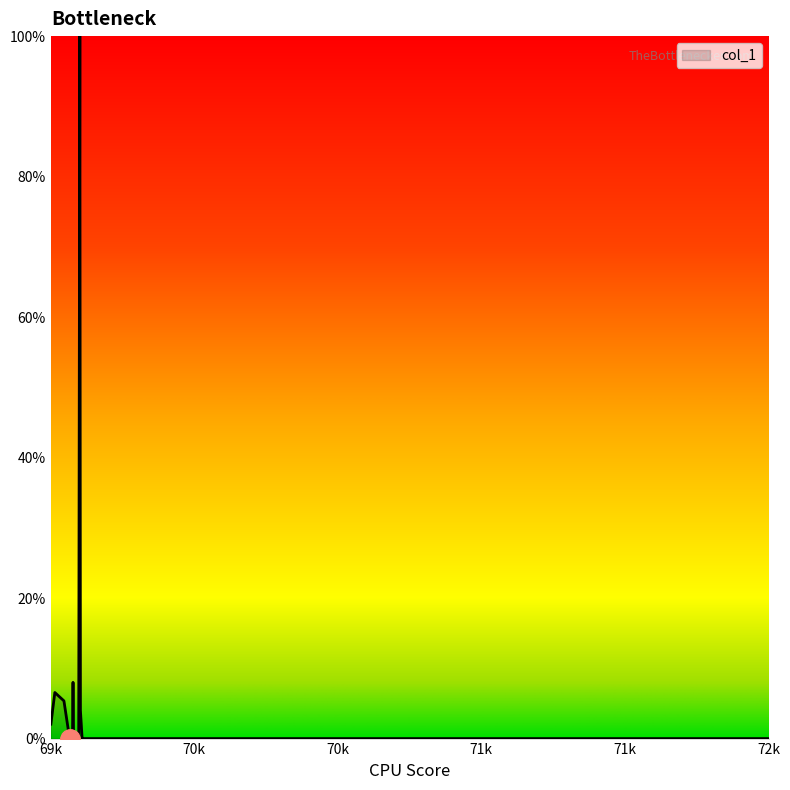

What is the sum of all values?

126.0